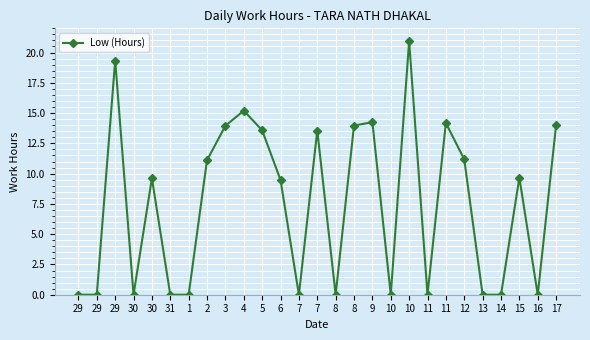

How many lines are shown in the chart?

1